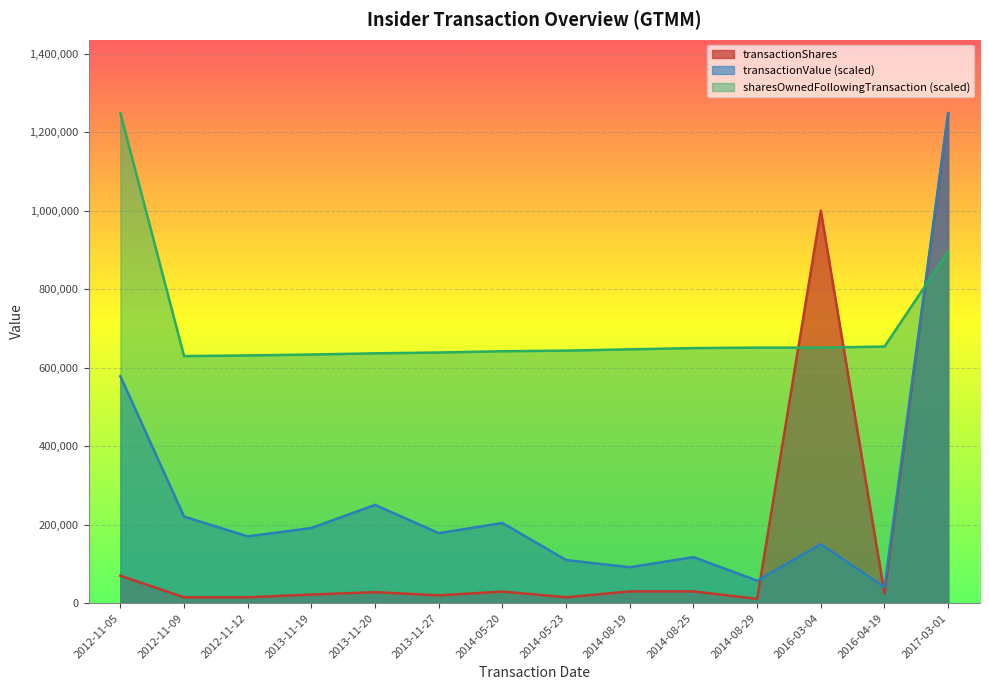

What is the maximum value for sharesOwnedFollowingTransaction?

1248240.0